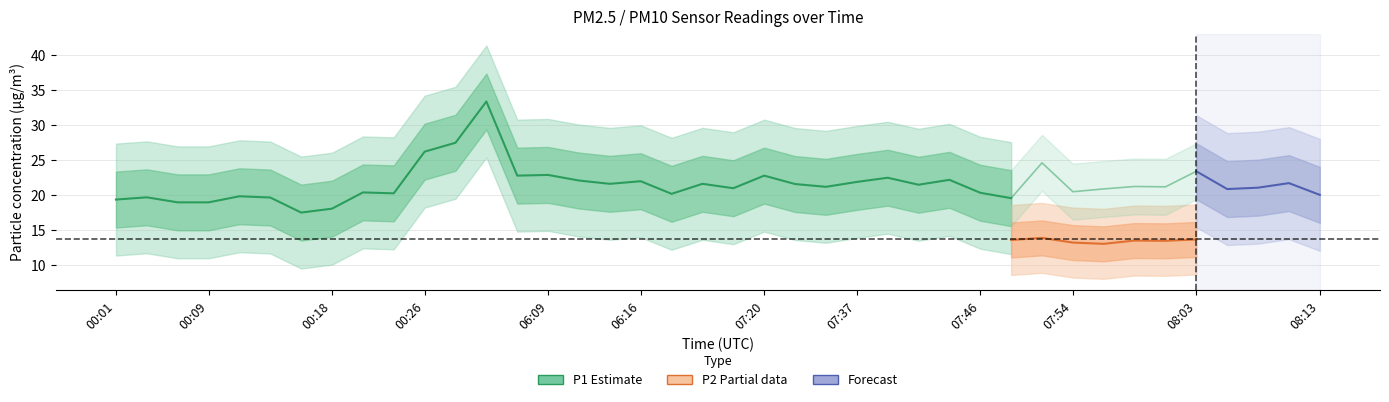

What is the difference between the P2 values at 07:32 and 06:09?

1.6